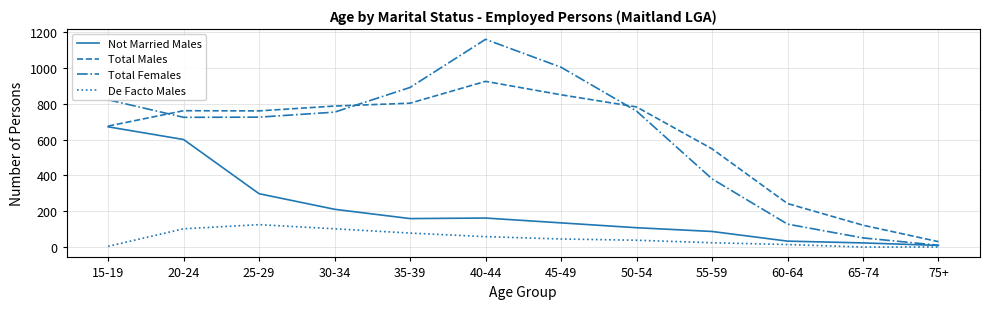

Which series has the widest spread of values?

Total Females